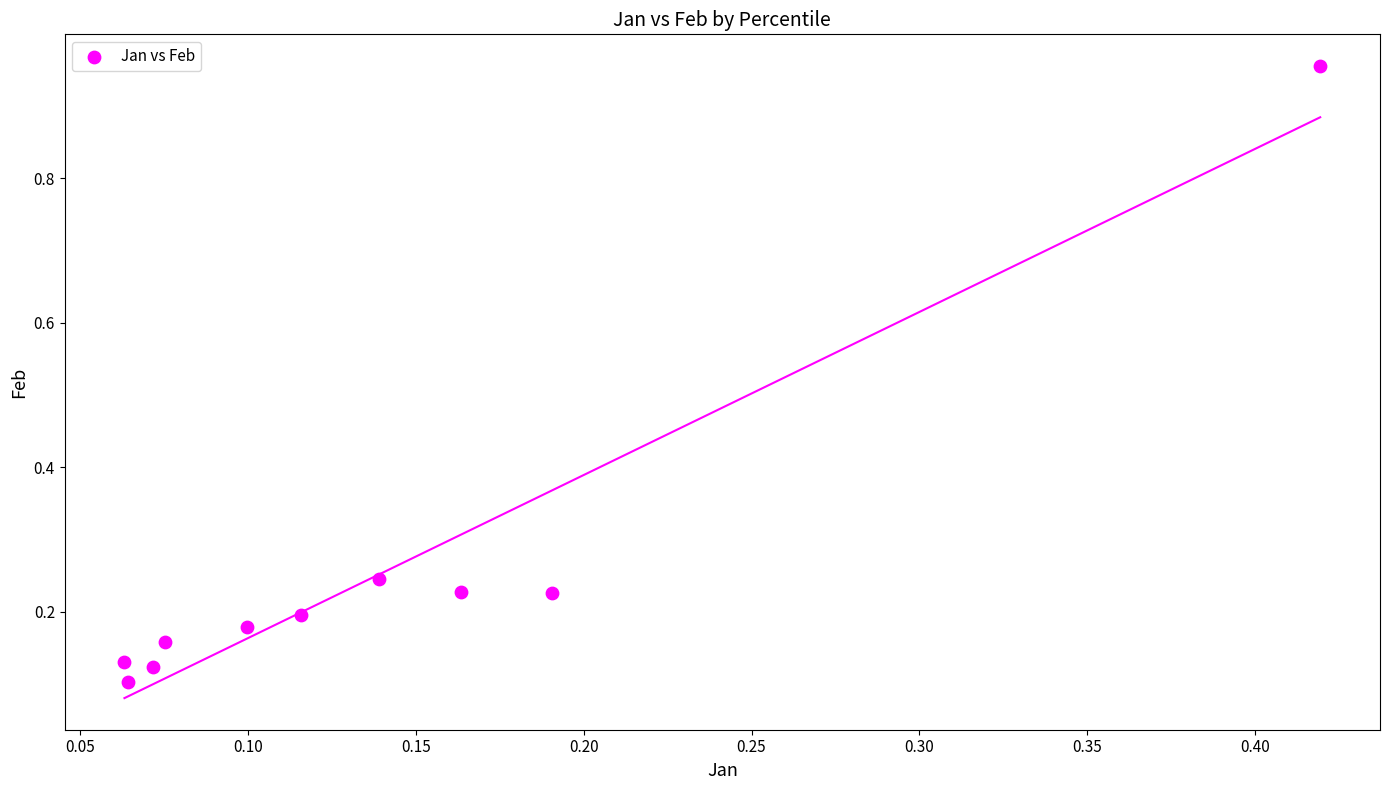

What is the average Y value?

0.3